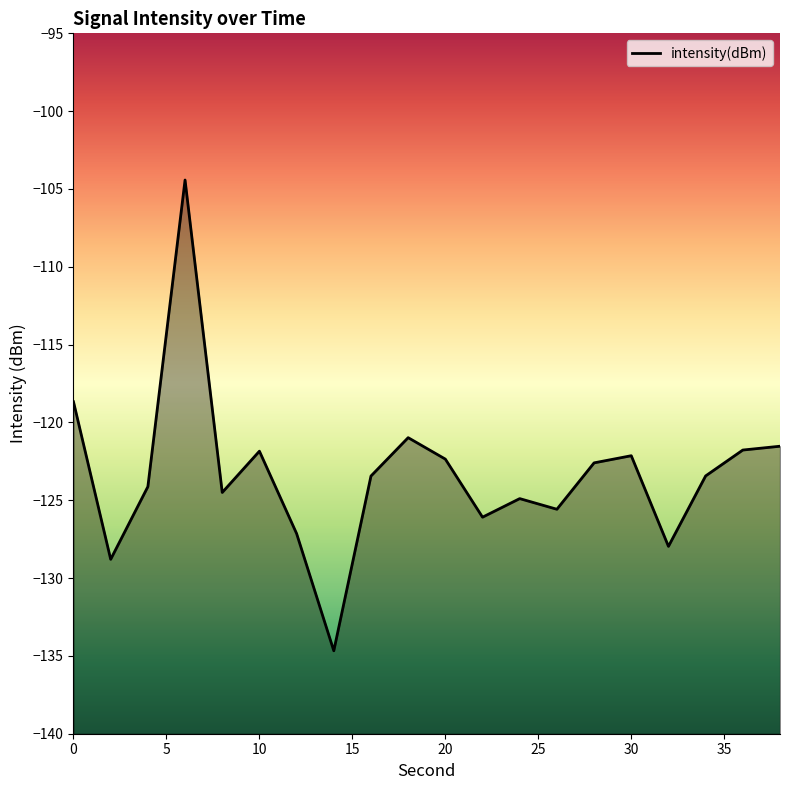

What is the smallest value displayed?

-134.7